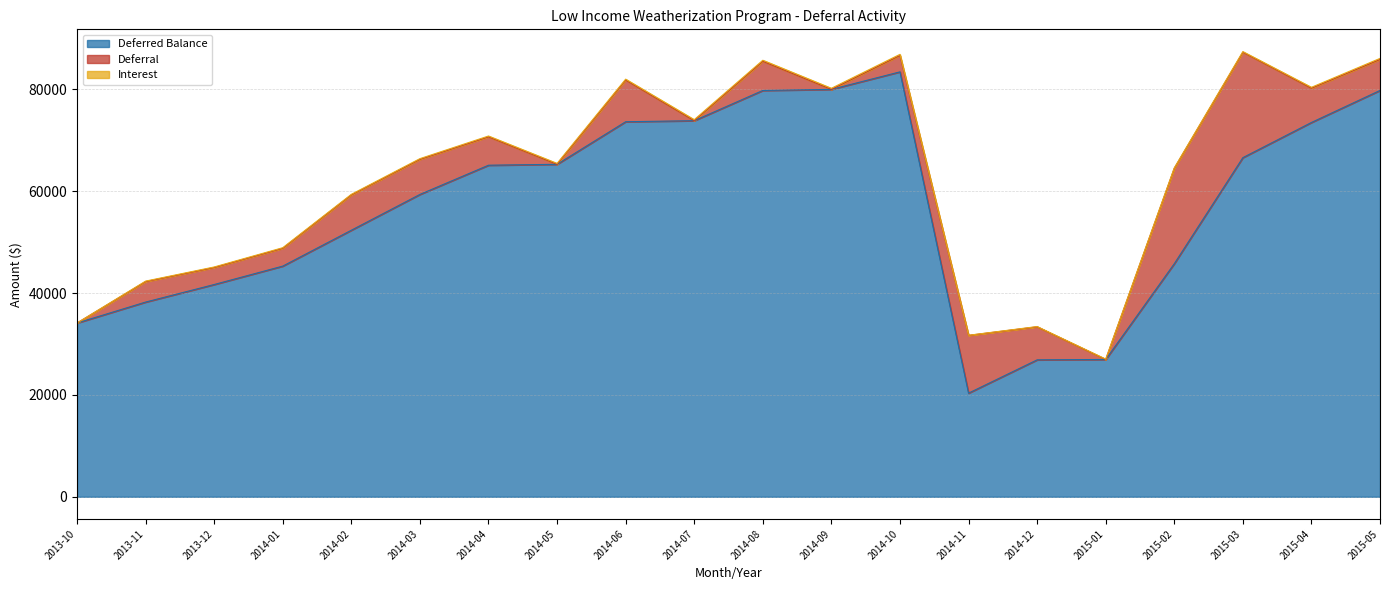

Where is Interest nearest to the value 110?

2014-02